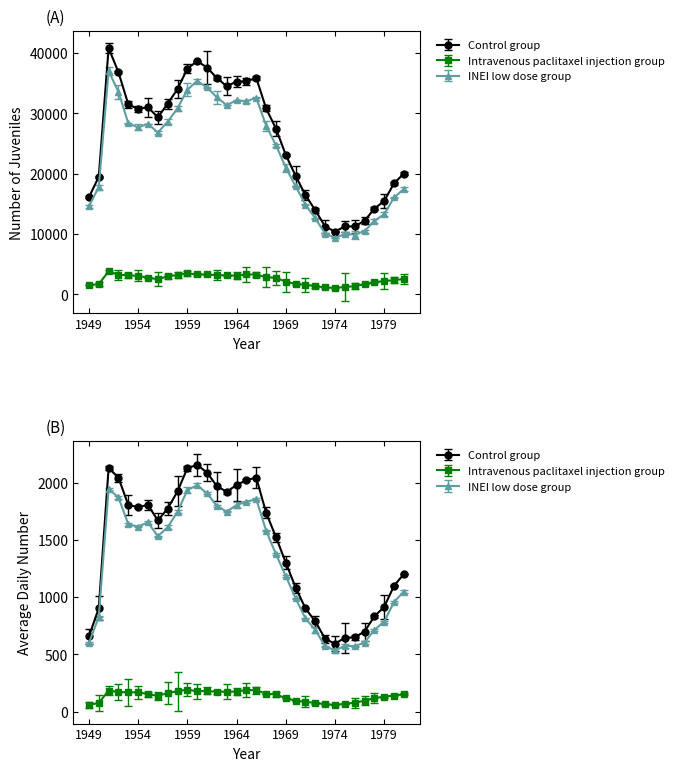

How many series are shown in this chart?

6